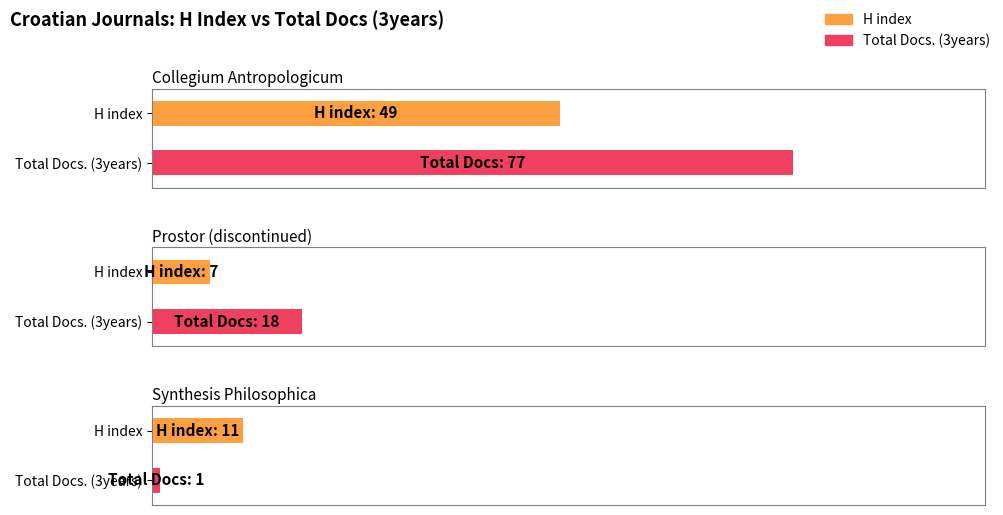

What is the maximum value shown in the chart?

77